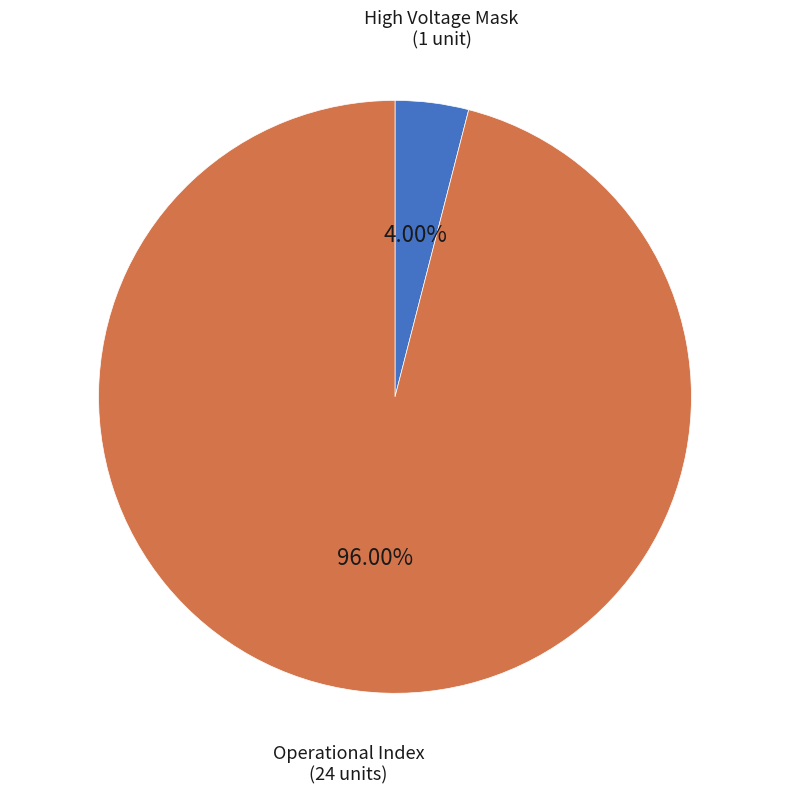

Is there a majority slice in this chart?

Yes